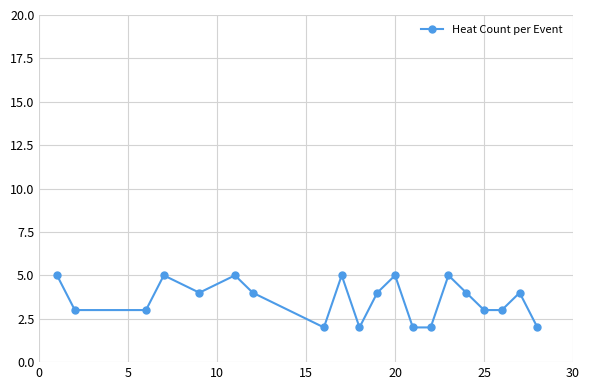

Reading left to right, what are all the values shown in this chart?

5	3	3	5	4	5	4	2	5	2	4	5	2	2	5	4	3	3	4	2